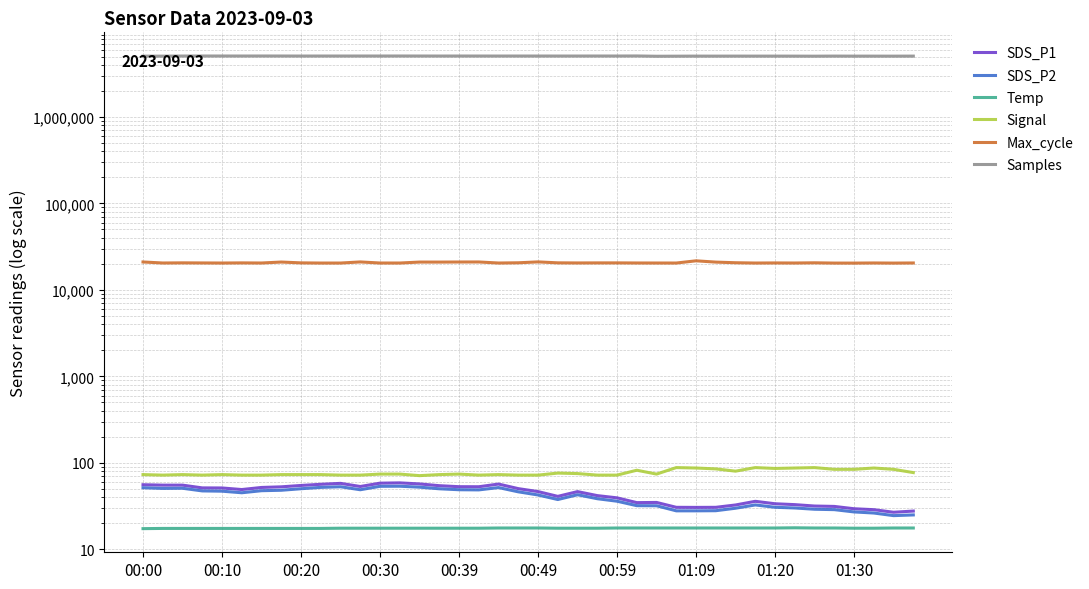

Is the value of SDS_P2 at 30 greater than the value of Signal at 33?

No